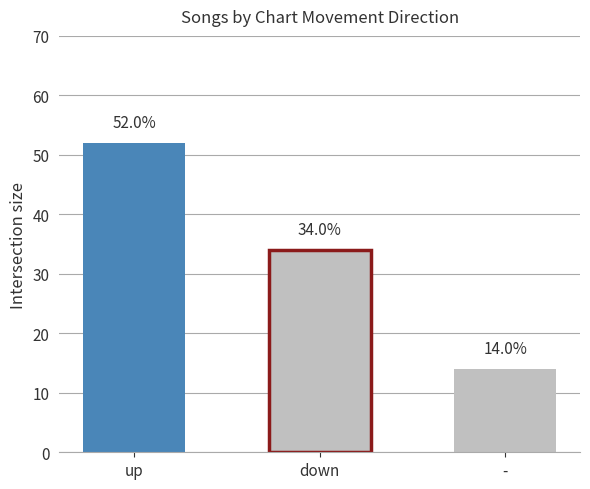

The chart shows a value of 52 at up. True or false?

True